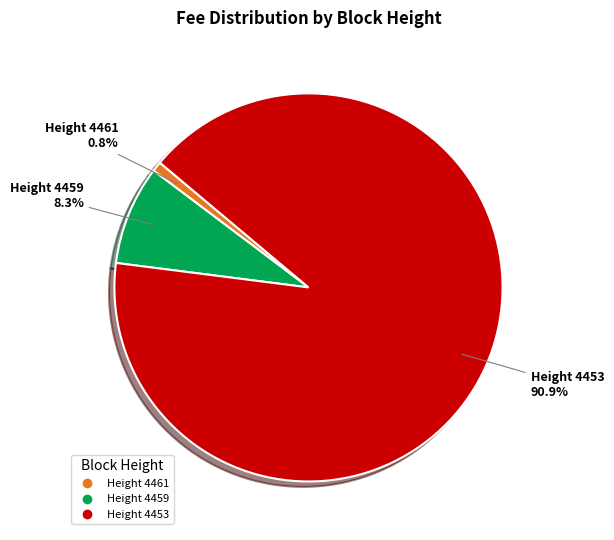

How many segments does this pie chart have?

3